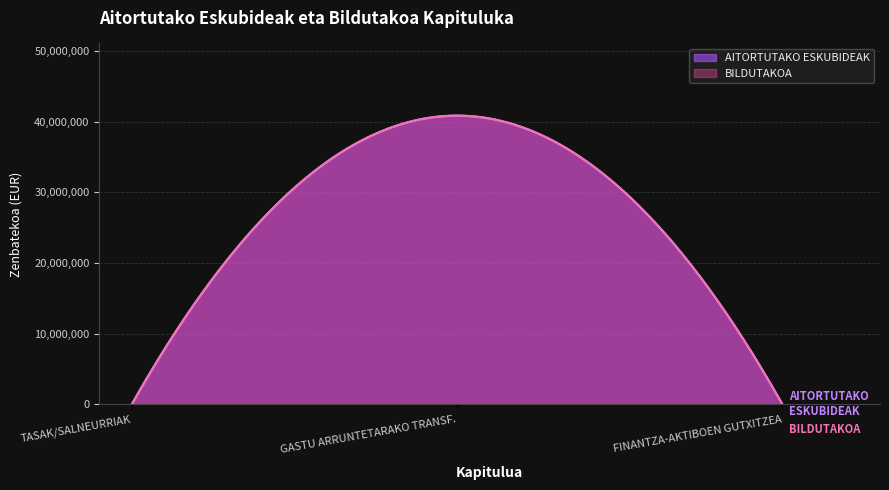

Which has a higher value, FINANTZA-AKTIBOEN GUTXITZEA or TASAK/SALNEURRIAK?

FINANTZA-AKTIBOEN GUTXITZEA